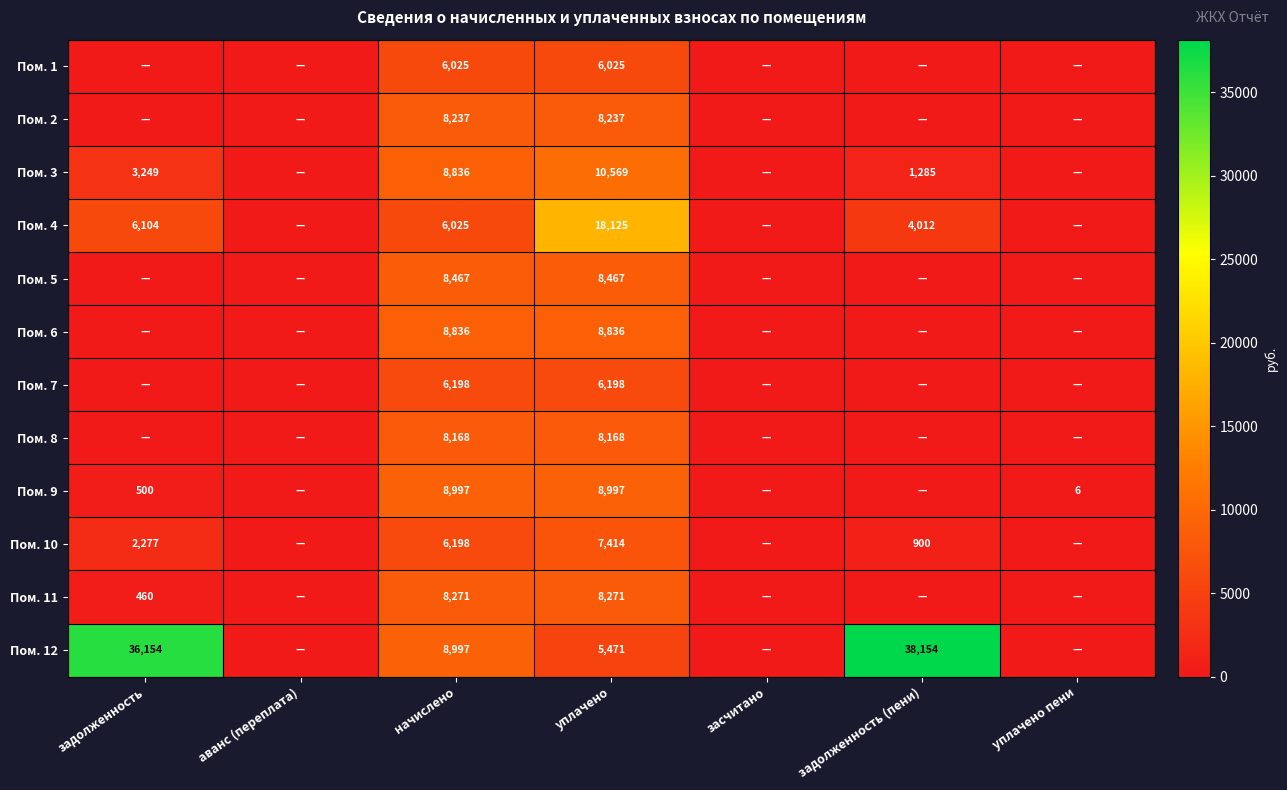

True or false: Пом. 6 has a value of 8836 at начислено.

True